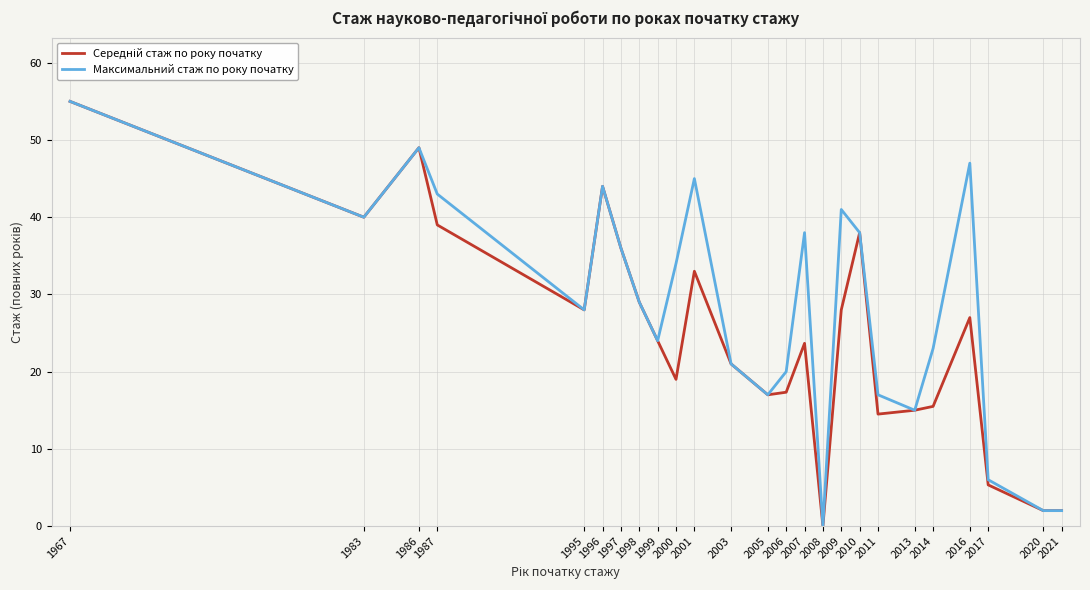

Which category has the lowest value across all series?

2008